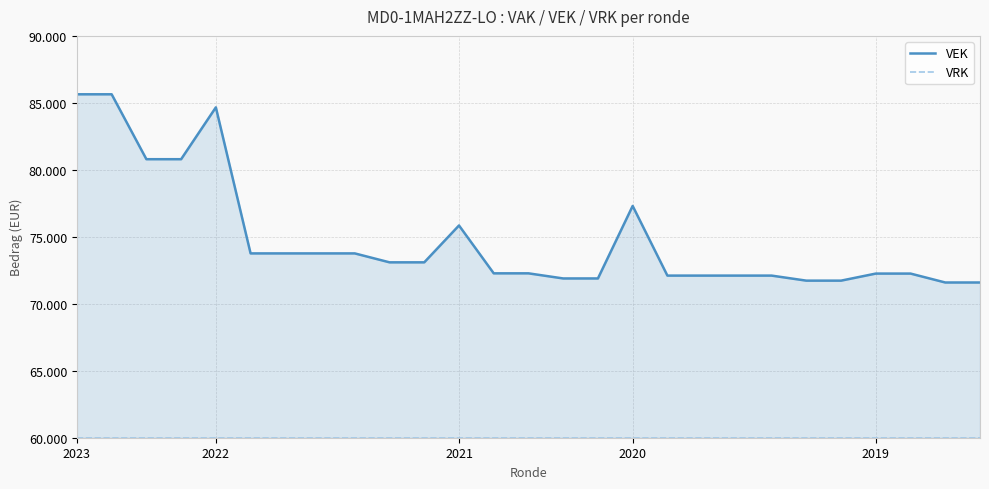

What is the sum of all VRK values?

1620000